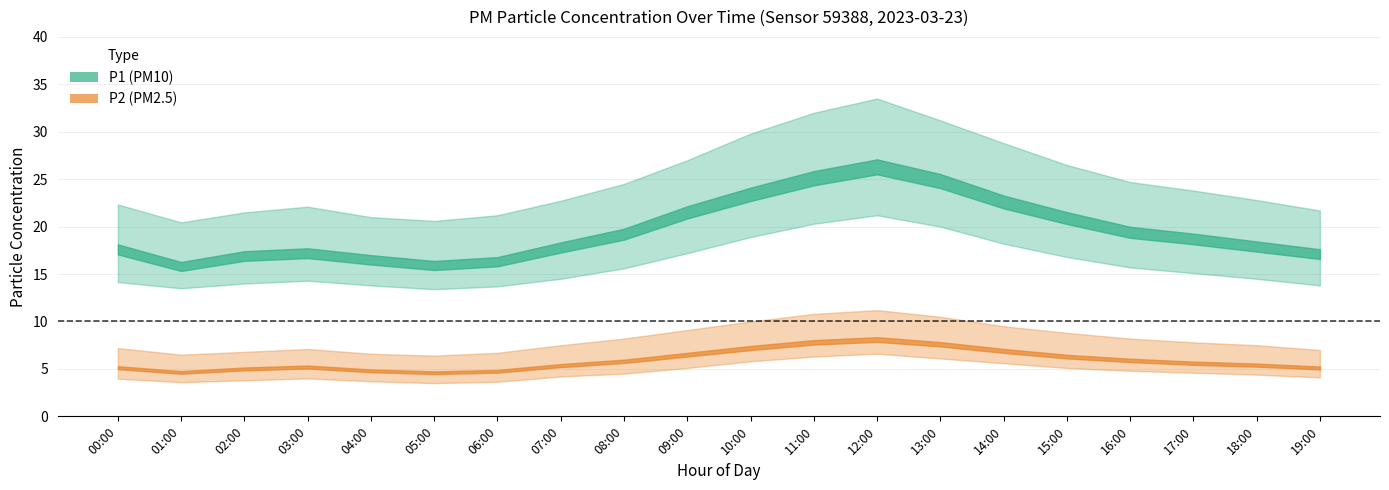

What is the label of the 20th point from the right?

00:00